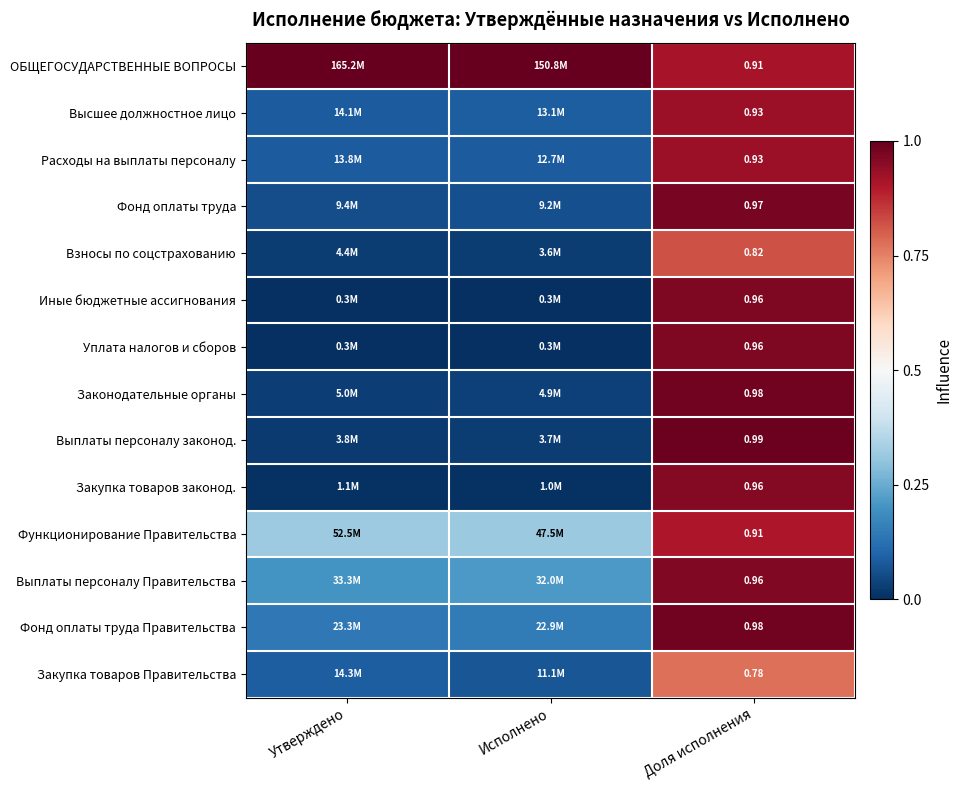

Which category has the highest value across all series?

Утверждено